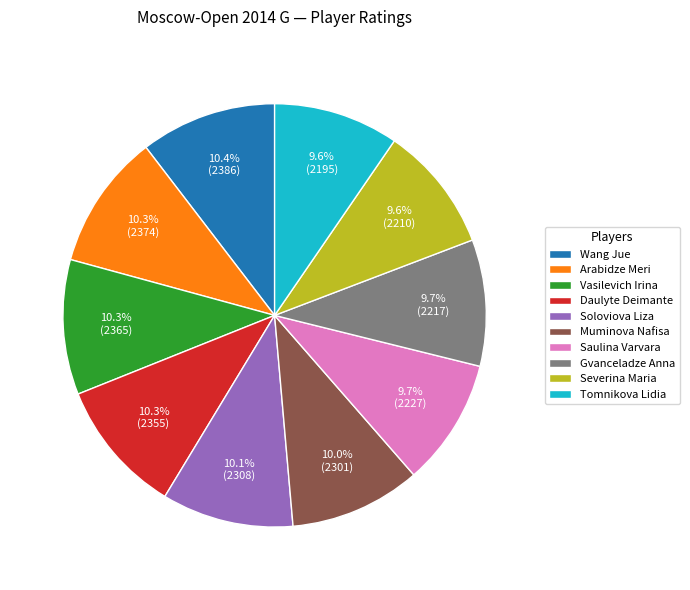

What is the ratio of the value at Vasilevich Irina to the value at Daulyte Deimante?

1.0